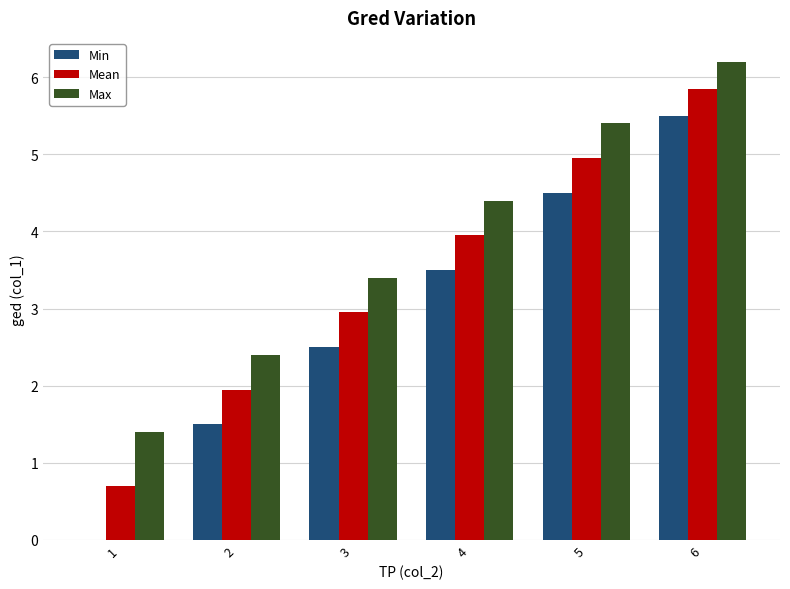

Which series changed the most between 1 and 5?

Min